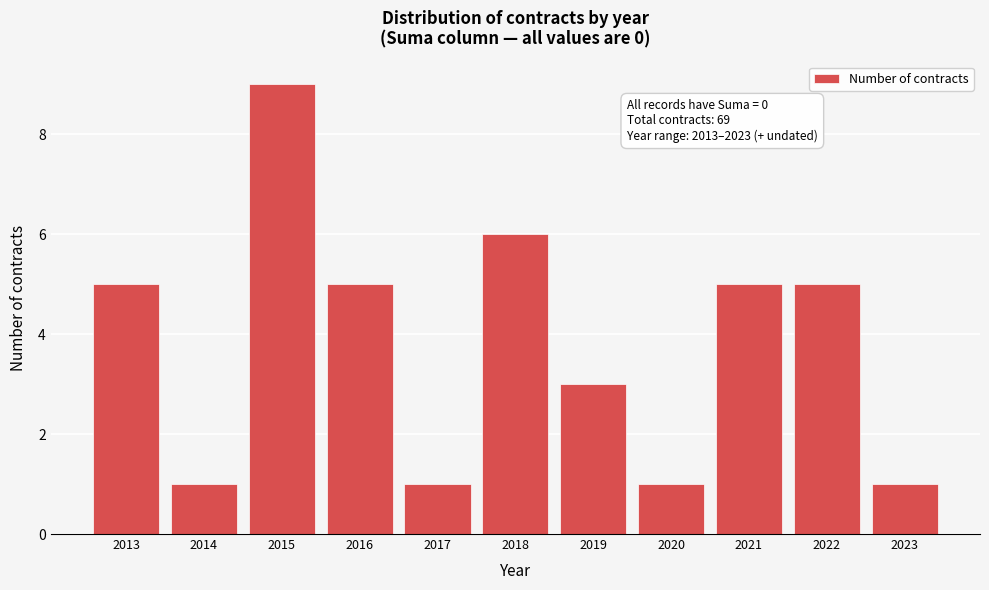

Reading left to right, transcribe all the data shown in this chart.

2013=5	2014=1	2015=9	2016=5	2017=1	2018=6	2019=3	2020=1	2021=5	2022=5	2023=1